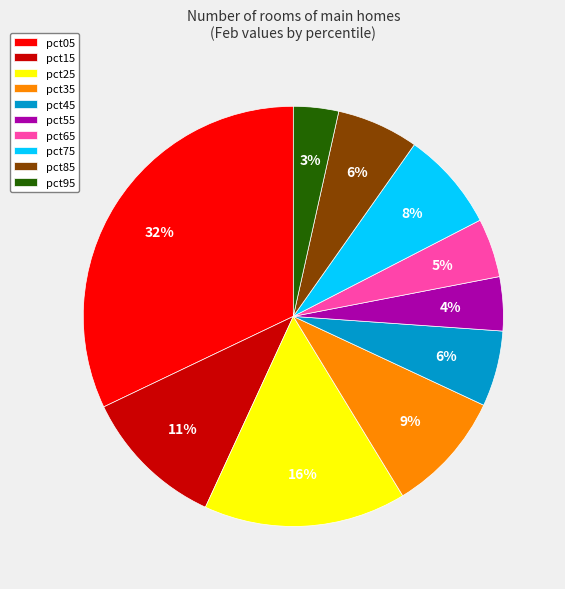

To the nearest percent, what portion does pct45 represent?

6%